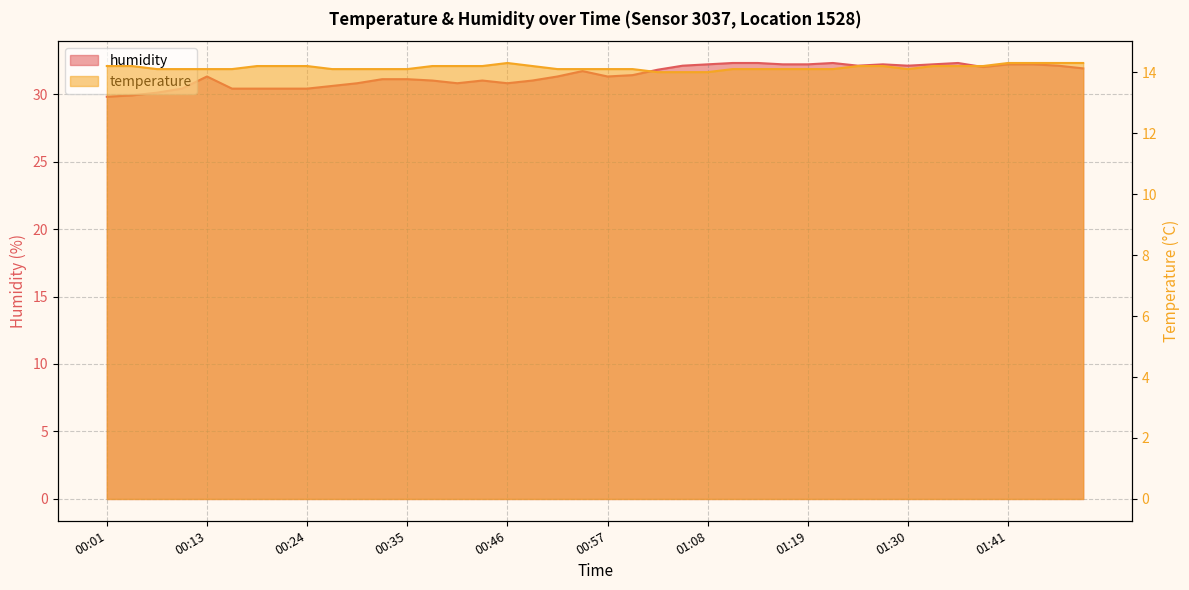

What is the sum of the temperature values at 01:30 and 00:43?

28.3